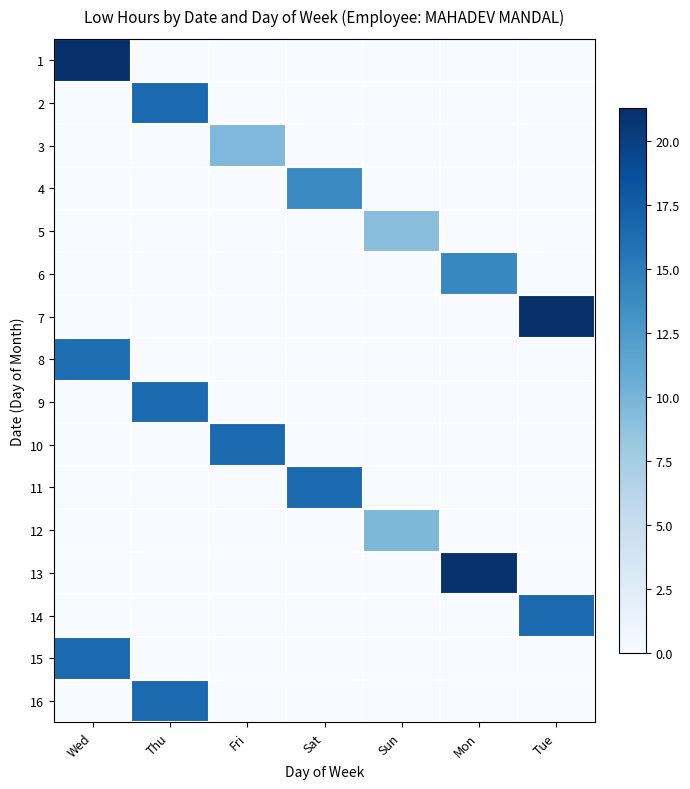

Reading right to left, extract all data points from this chart.

1: Tue=0.0	Mon=0.0	Sun=0.0	Sat=0.0	Fri=0.0	Thu=0.0	Wed=21.2
2: Tue=0.0	Mon=0.0	Sun=0.0	Sat=0.0	Fri=0.0	Thu=16.5	Wed=0.0
3: Tue=0.0	Mon=0.0	Sun=0.0	Sat=0.0	Fri=9.6	Thu=0.0	Wed=0.0
4: Tue=0.0	Mon=0.0	Sun=0.0	Sat=14.0	Fri=0.0	Thu=0.0	Wed=0.0
5: Tue=0.0	Mon=0.0	Sun=9.1	Sat=0.0	Fri=0.0	Thu=0.0	Wed=0.0
6: Tue=0.0	Mon=14.2	Sun=0.0	Sat=0.0	Fri=0.0	Thu=0.0	Wed=0.0
7: Tue=21.3	Mon=0.0	Sun=0.0	Sat=0.0	Fri=0.0	Thu=0.0	Wed=0.0
8: Tue=0.0	Mon=0.0	Sun=0.0	Sat=0.0	Fri=0.0	Thu=0.0	Wed=16.2
9: Tue=0.0	Mon=0.0	Sun=0.0	Sat=0.0	Fri=0.0	Thu=16.4	Wed=0.0
10: Tue=0.0	Mon=0.0	Sun=0.0	Sat=0.0	Fri=16.5	Thu=0.0	Wed=0.0
11: Tue=0.0	Mon=0.0	Sun=0.0	Sat=16.4	Fri=0.0	Thu=0.0	Wed=0.0
12: Tue=0.0	Mon=0.0	Sun=9.7	Sat=0.0	Fri=0.0	Thu=0.0	Wed=0.0
13: Tue=0.0	Mon=21.1	Sun=0.0	Sat=0.0	Fri=0.0	Thu=0.0	Wed=0.0
14: Tue=16.5	Mon=0.0	Sun=0.0	Sat=0.0	Fri=0.0	Thu=0.0	Wed=0.0
15: Tue=0.0	Mon=0.0	Sun=0.0	Sat=0.0	Fri=0.0	Thu=0.0	Wed=16.5
16: Tue=0.0	Mon=0.0	Sun=0.0	Sat=0.0	Fri=0.0	Thu=16.5	Wed=0.0